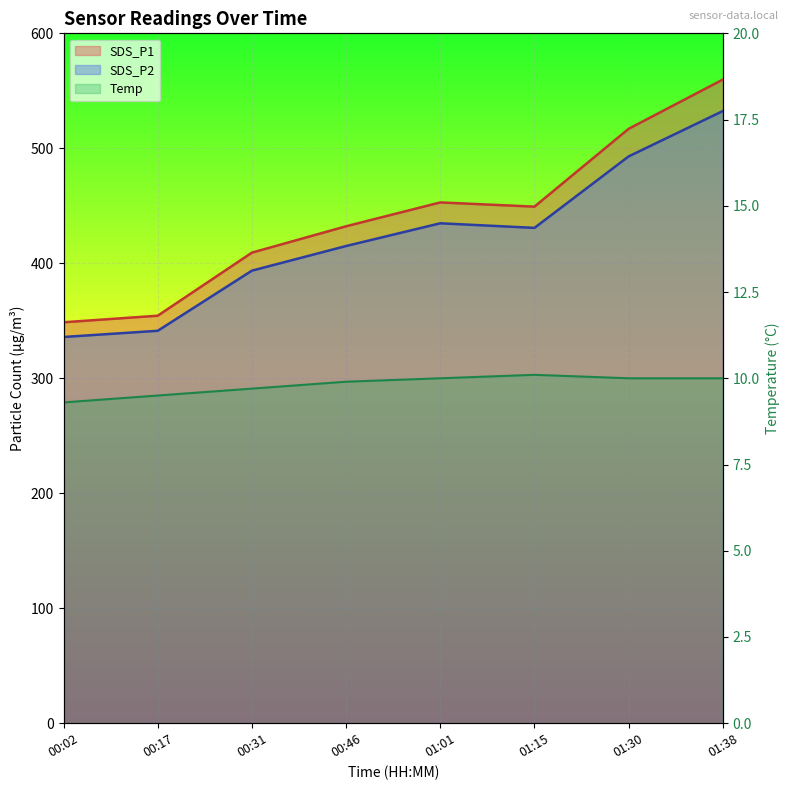

Where is the first local maximum for Temp?

01:15